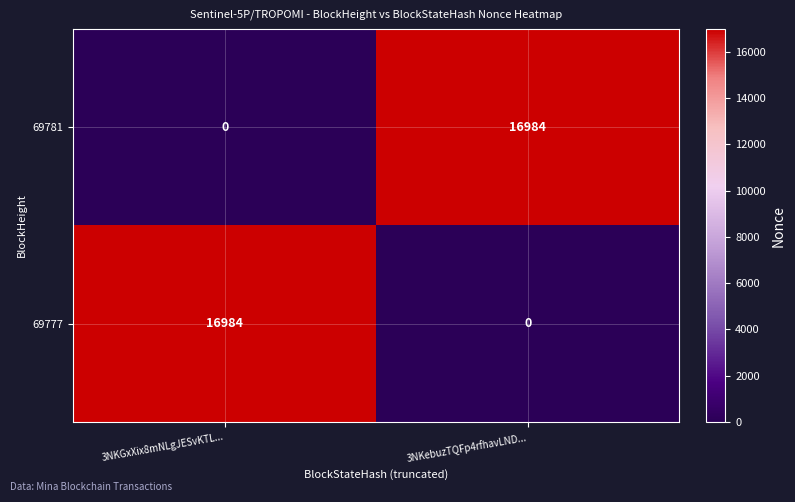

What is the difference between the 69777 values at 3NKGxXix8mNLgJESvKTL... and 3NKebuzTQFp4rfhavLND...?

16984